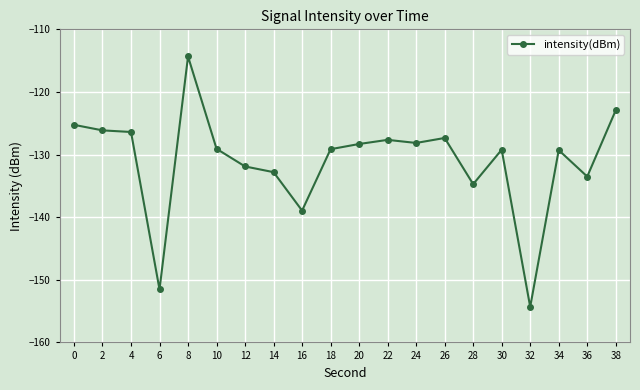

What is the approximate value at 30?

-129.2